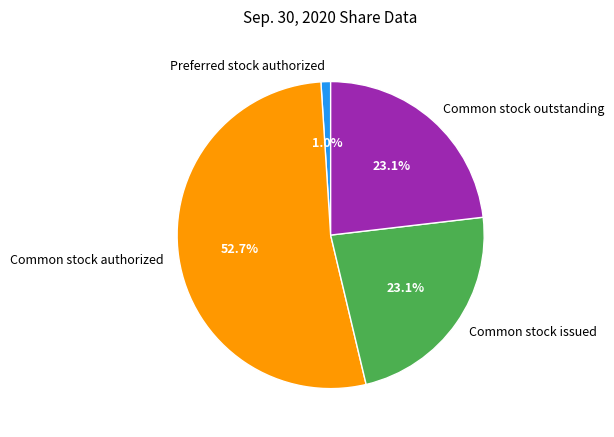

Count the number of slices in the pie.

4